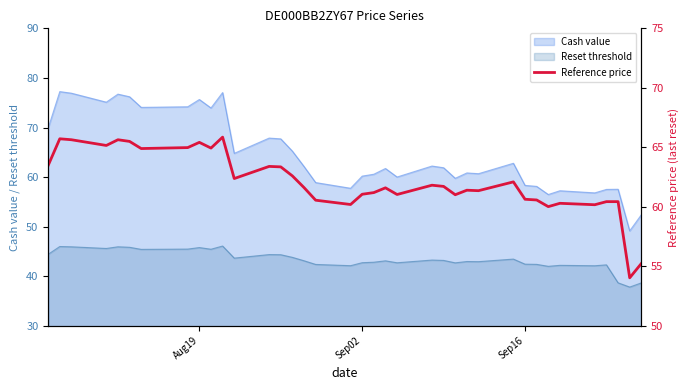

True or false: there are more than 2 points higher than both neighbors.

True